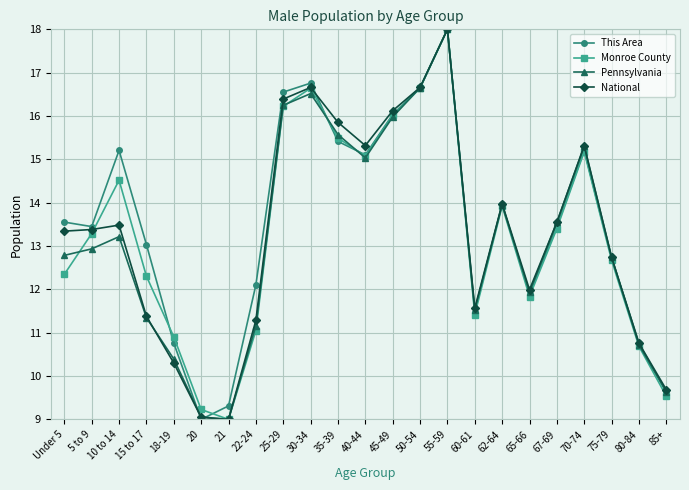

What is the total value across all series at 22-24?

45.6